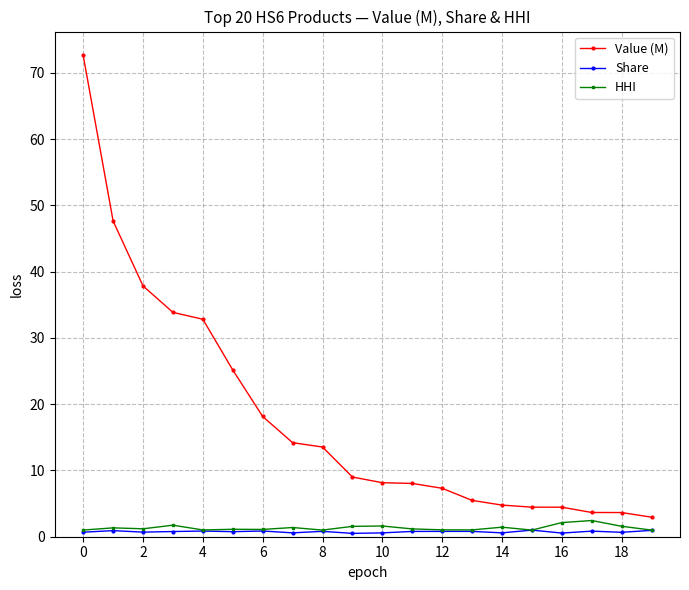

What is the greatest value displayed?

72.6